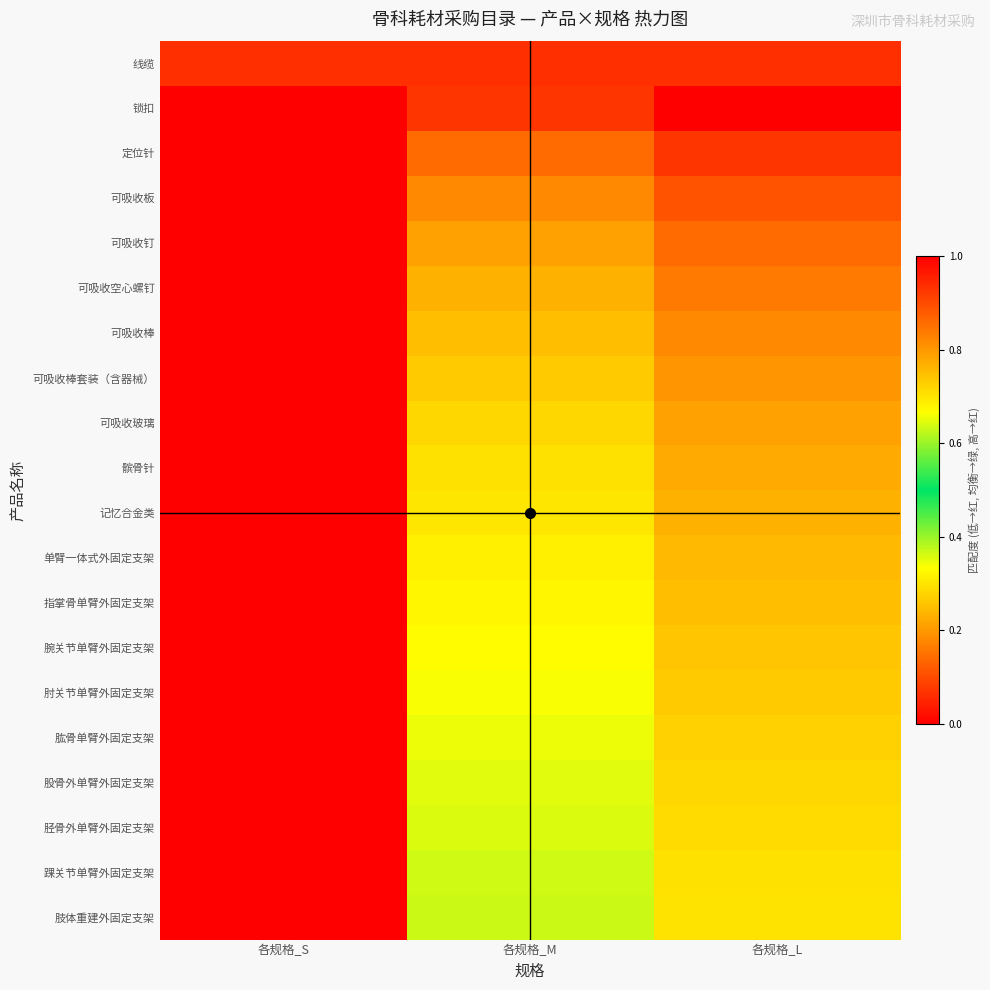

What is the spread (max minus min) of values at 各规格_M?

0.3